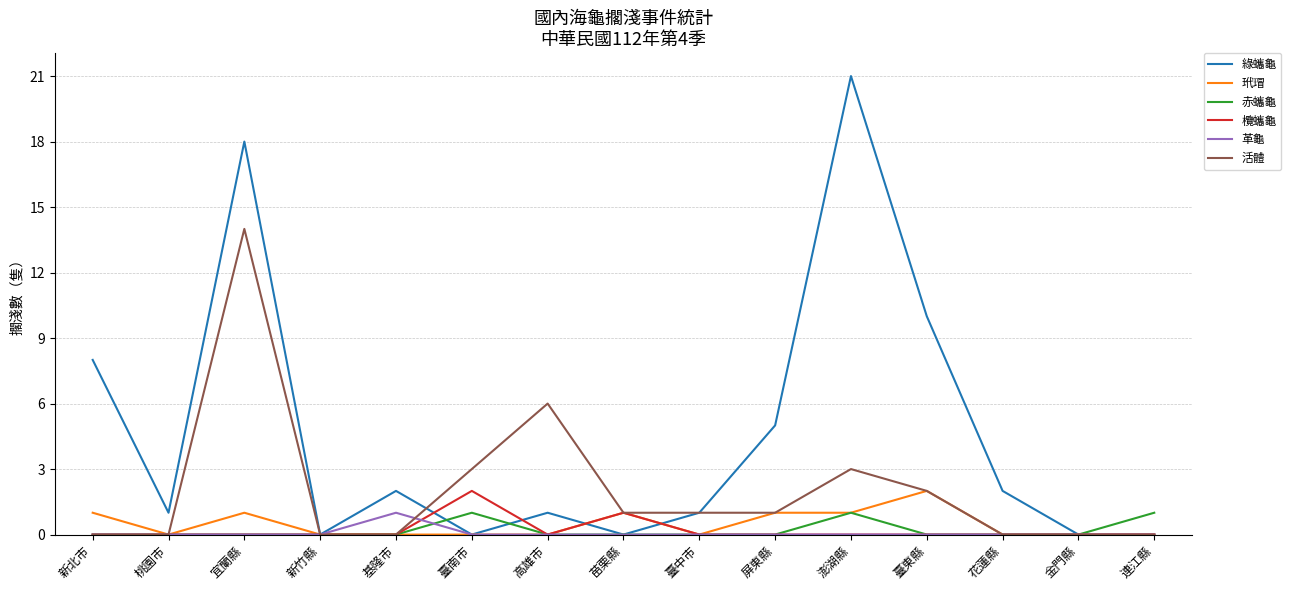

At which label is 活體 closest to 7?

高雄市